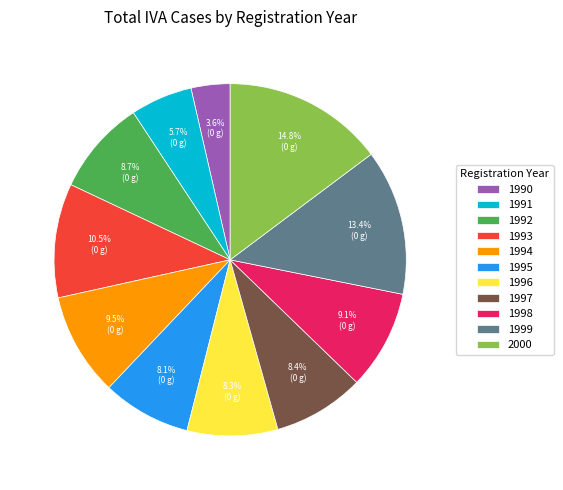

What portion of the pie excludes 1999?

86.6%